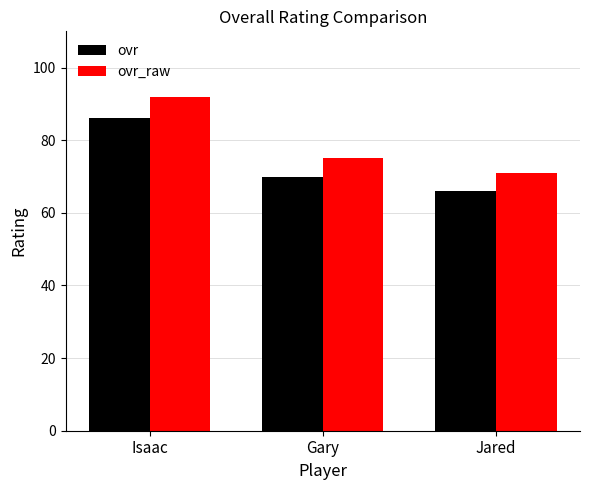

Read the ovr value at Jared.

66